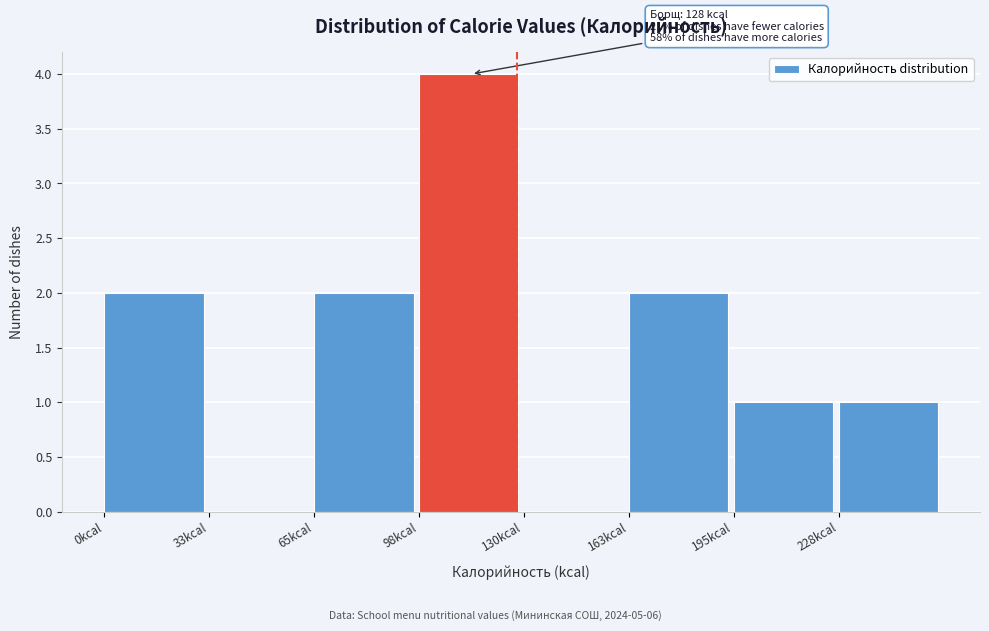

Over which range of the x-axis is the bar tallest?

100 to 130